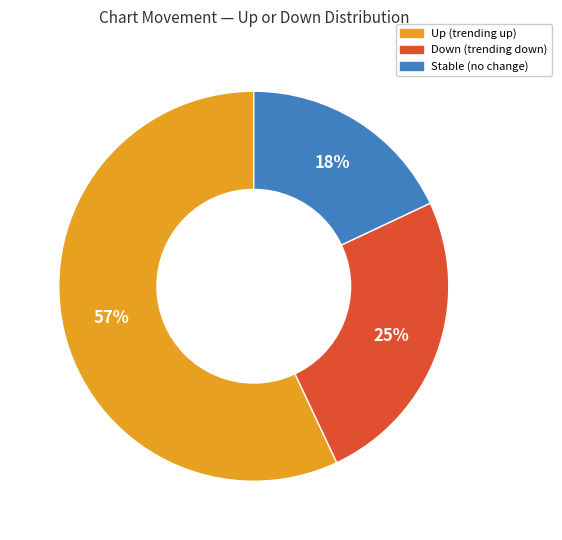

To the nearest percent, what is the difference between the largest and smallest slice percentages?

39%